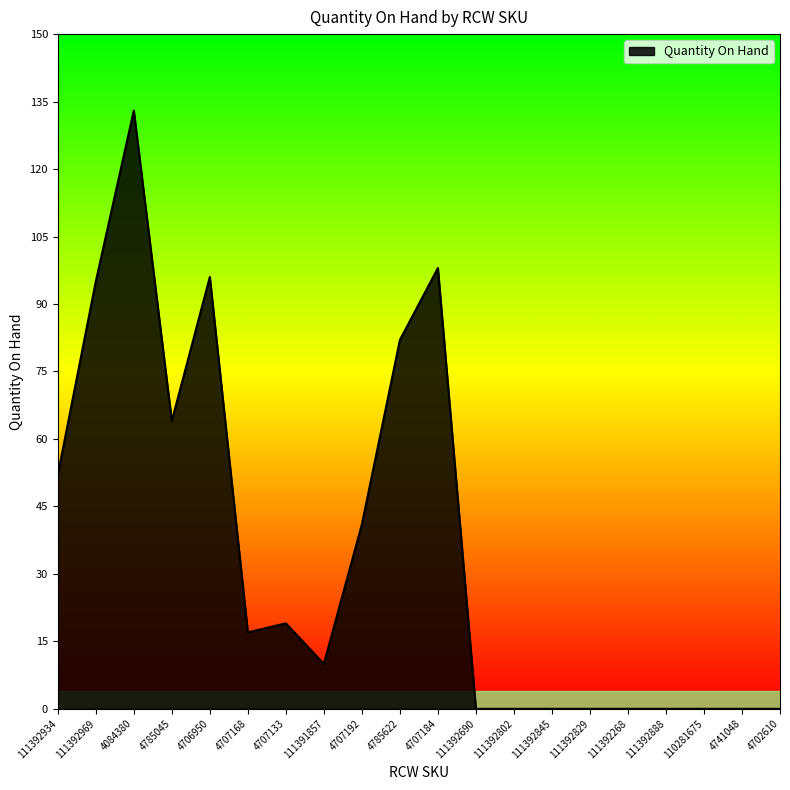

What is the average value?

35